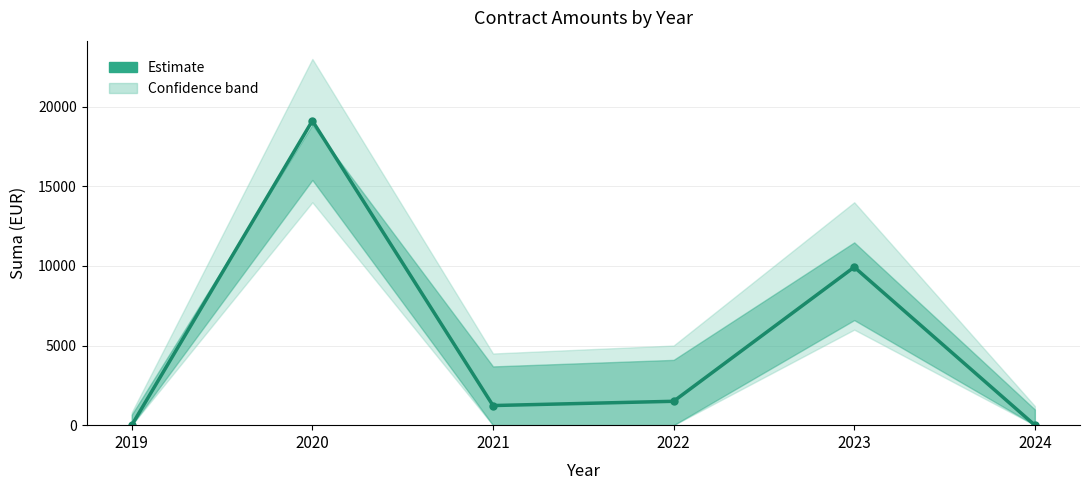

What is the value of the 5th point from the left?

9928.2